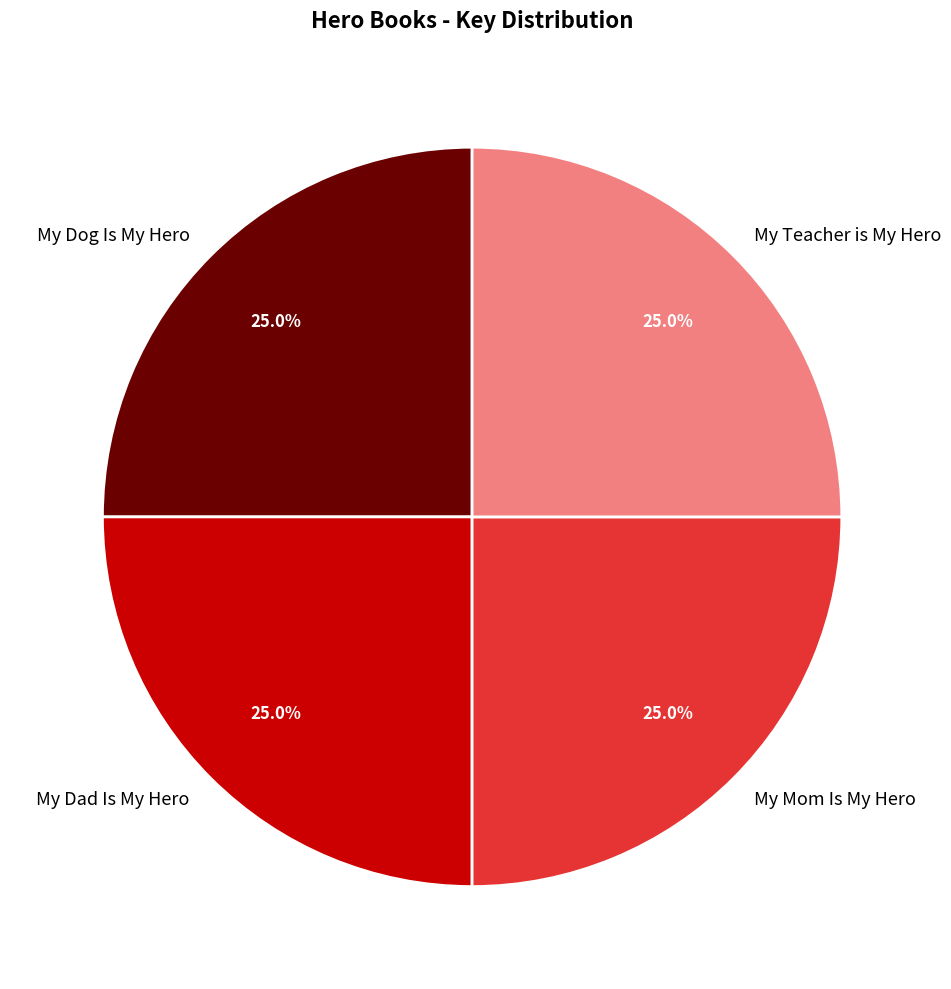

What is the ratio of the value at My Teacher is My Hero to the value at My Dad Is My Hero?

1.0